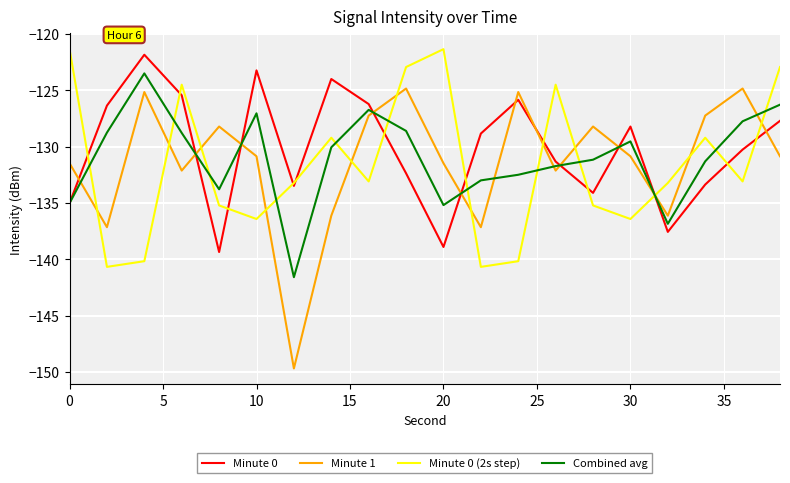

What is the maximum value shown in the chart?

-121.3